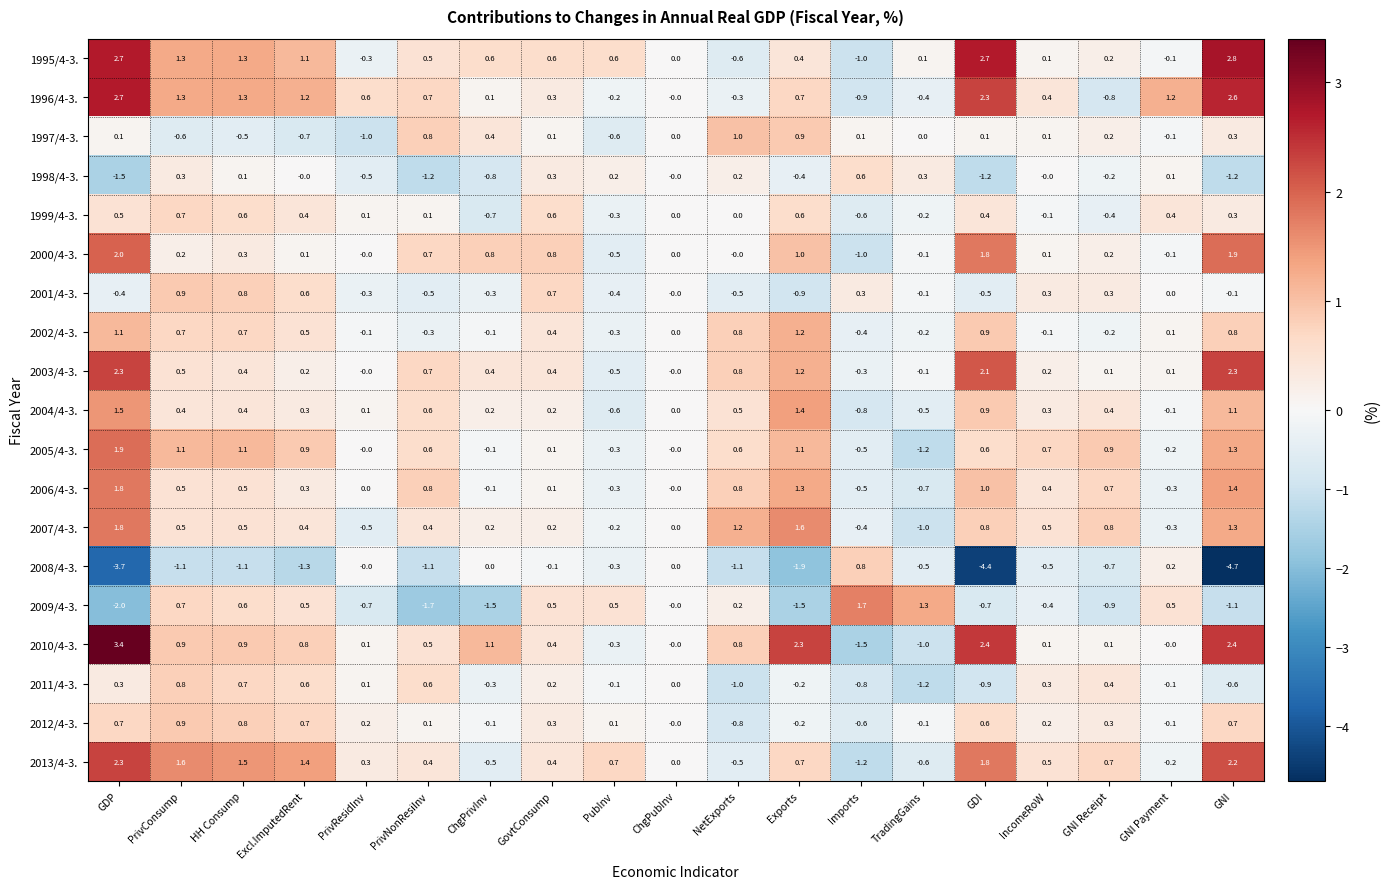

The value of 2001/4-3. at GNI is -0.1. True or false?

True